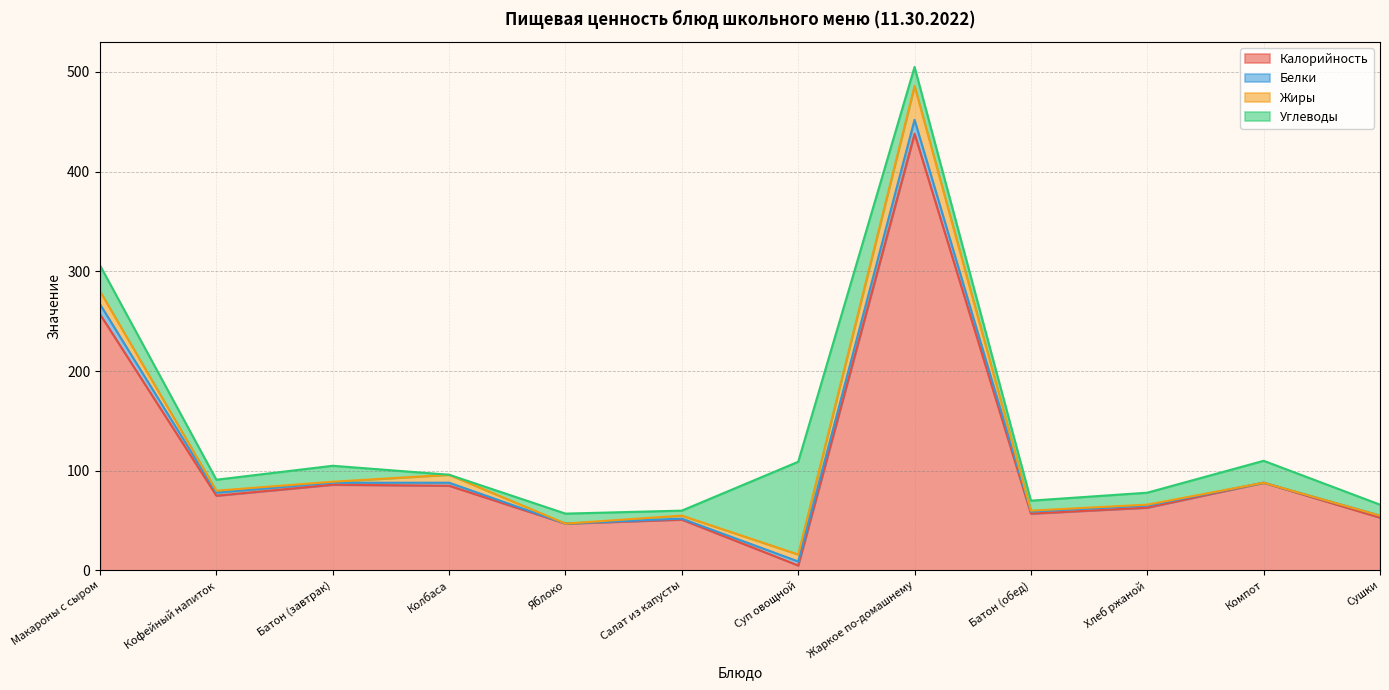

Rank the series at Компот from highest to lowest value.

Калорийность, Углеводы, Белки, Жиры